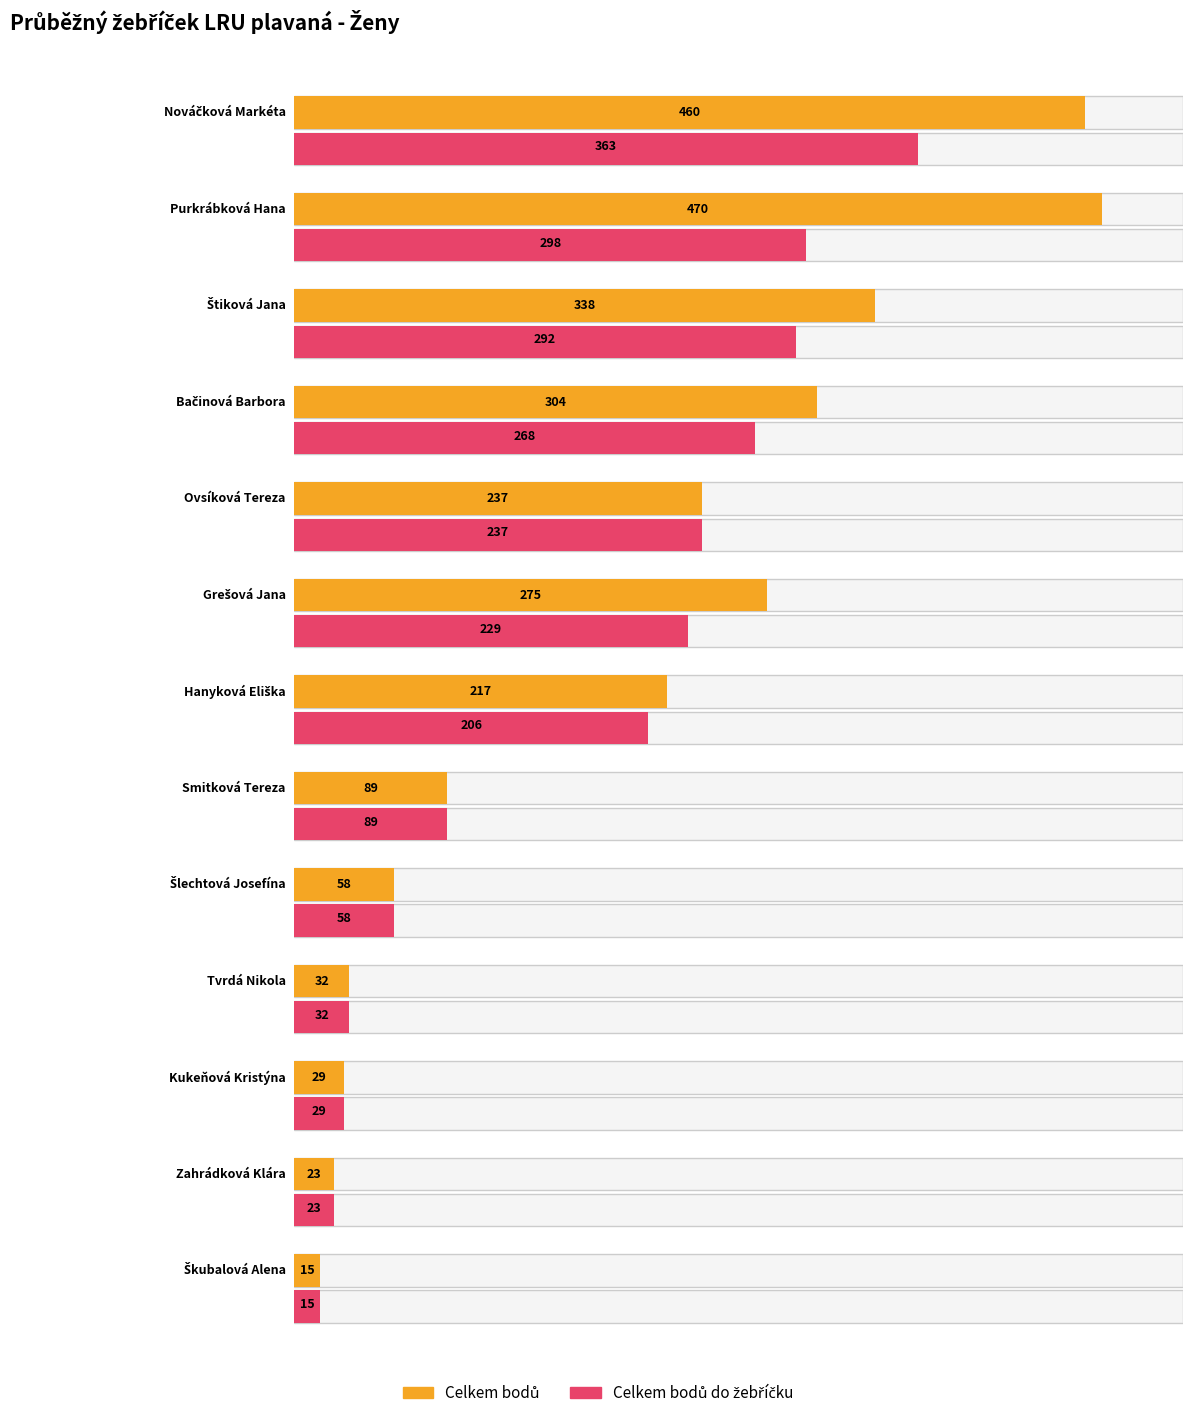

Where is Celkem bodů do žebříčku nearest to the value 189?

Hanyková Eliška